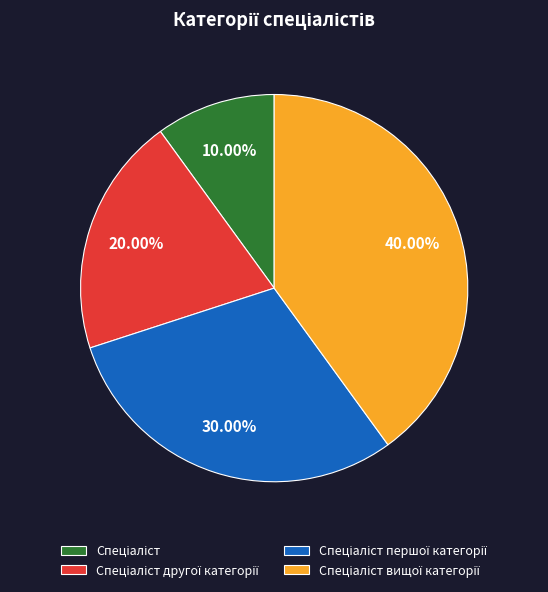

Is there a majority slice in this chart?

No